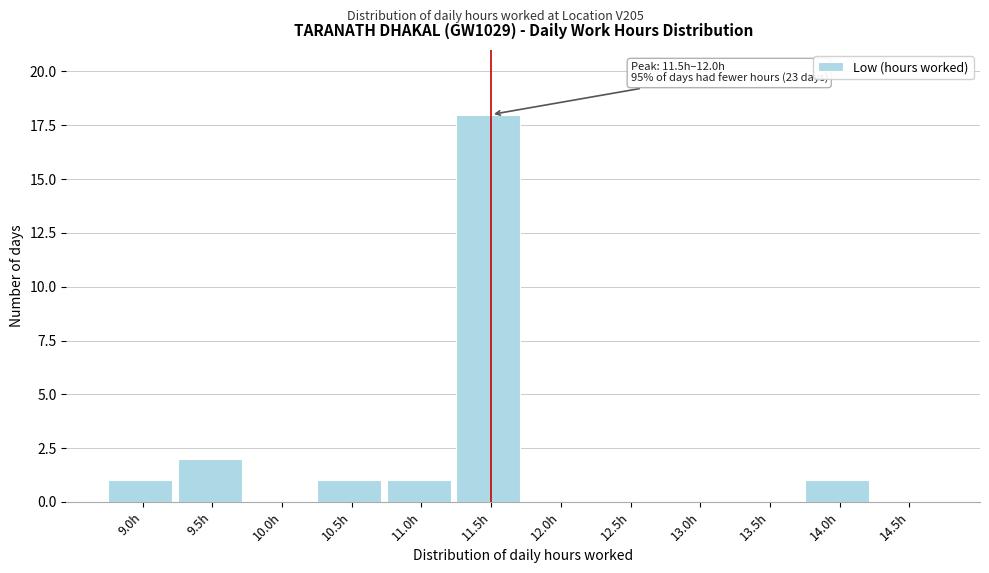

Reading left to right, list all the values displayed in this chart.

9.0h=1	9.5h=2	10.0h=0	10.5h=1	11.0h=1	11.5h=18	12.0h=0	12.5h=0	13.0h=0	13.5h=0	14.0h=1	14.5h=0